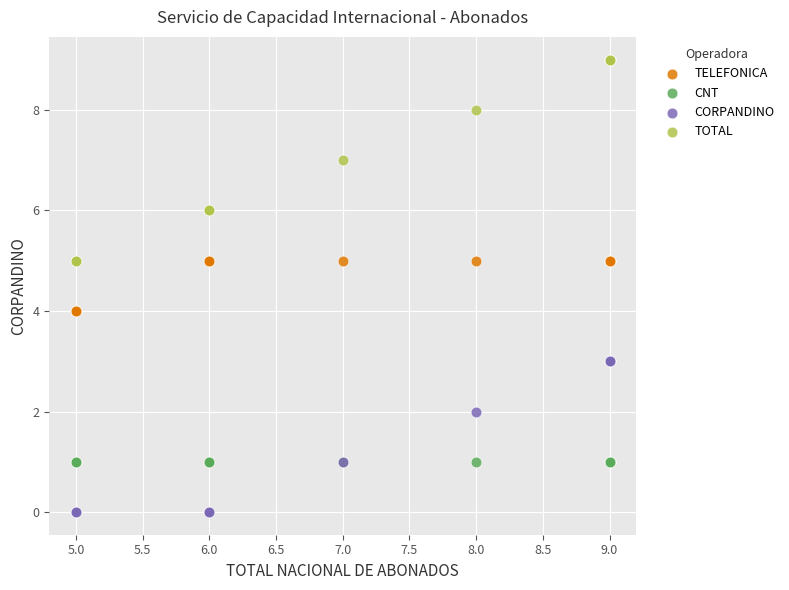

Which series contains the lowest Y value?

CORPANDINO